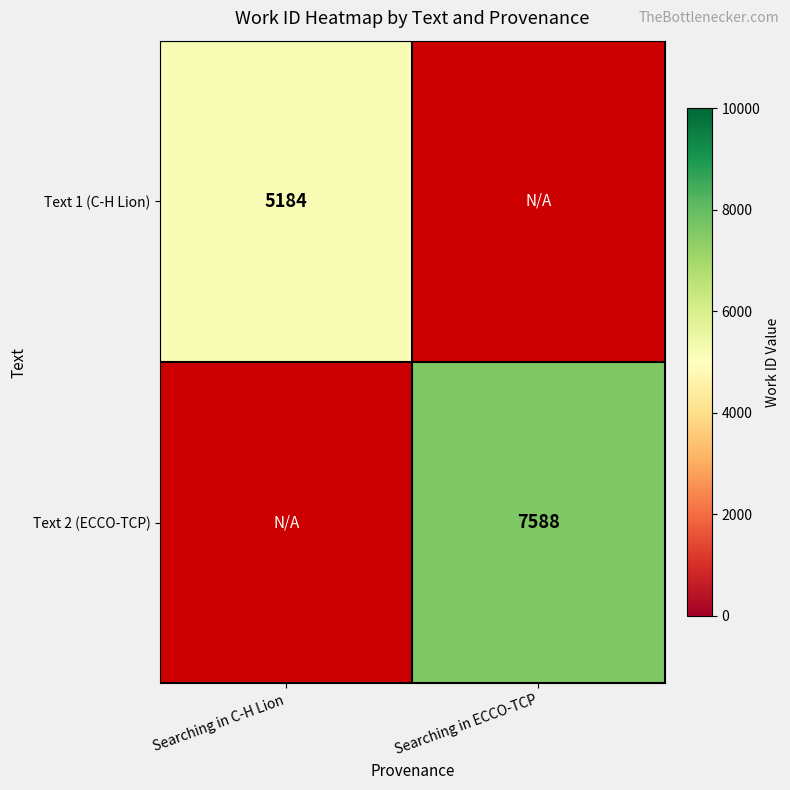

Is the value of Text 1 (C-H Lion) at Searching in C-H Lion greater than the value of Text 2 (ECCO-TCP) at Searching in ECCO-TCP?

No